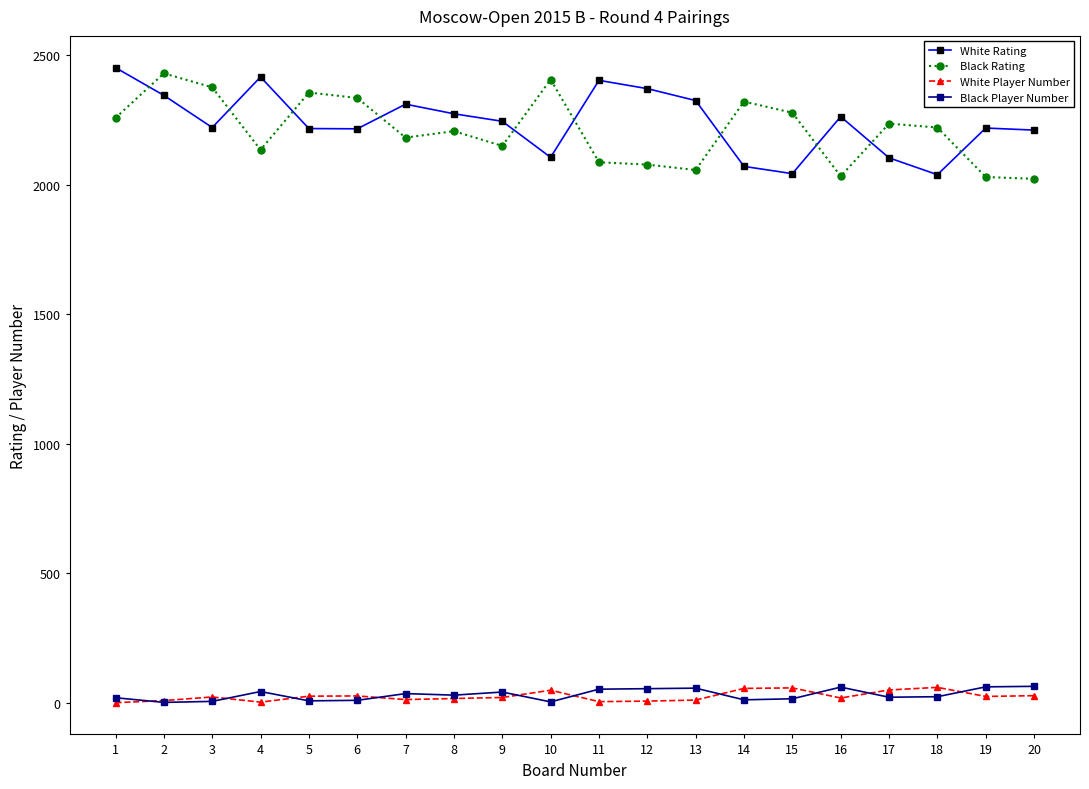

True or false: Black Rating and Black Player Number intersect in this chart.

False